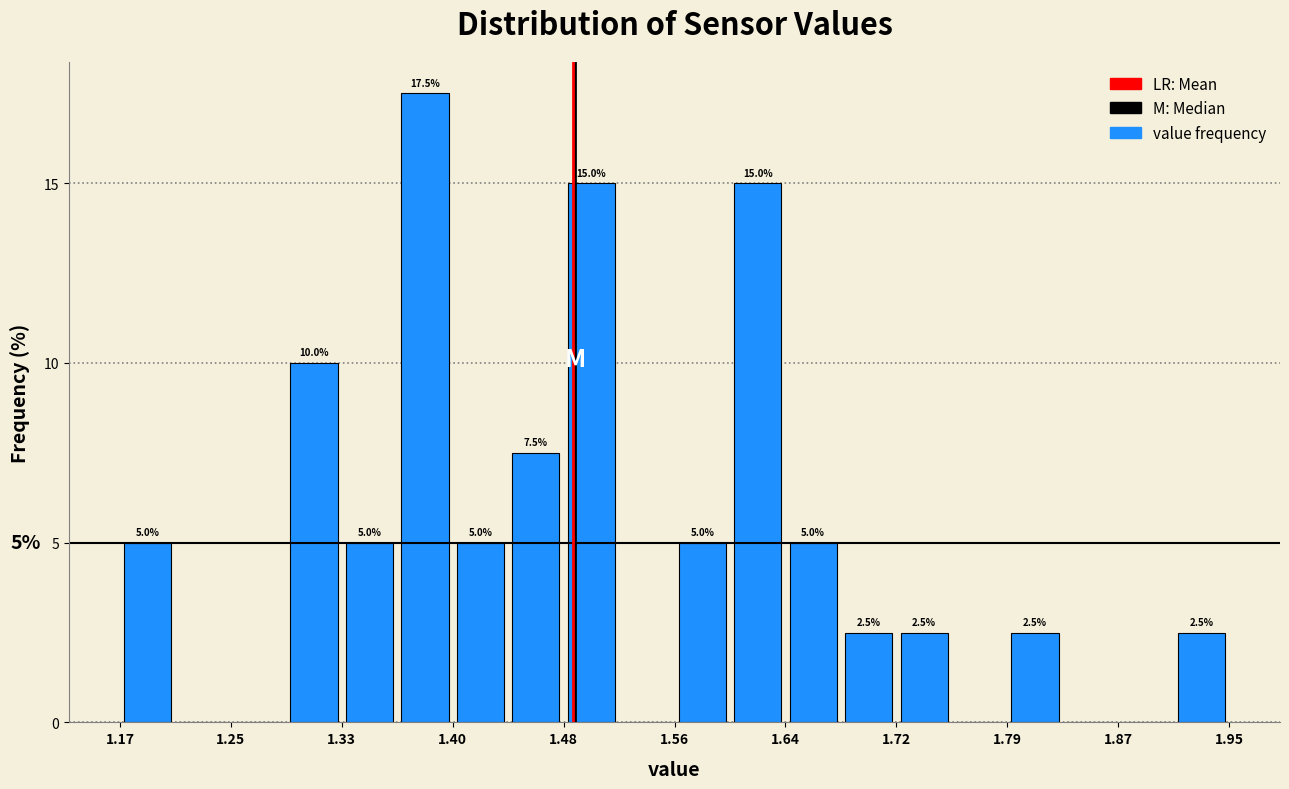

Read against the x-axis, roughly where is the centre of the tallest bar?

1.38